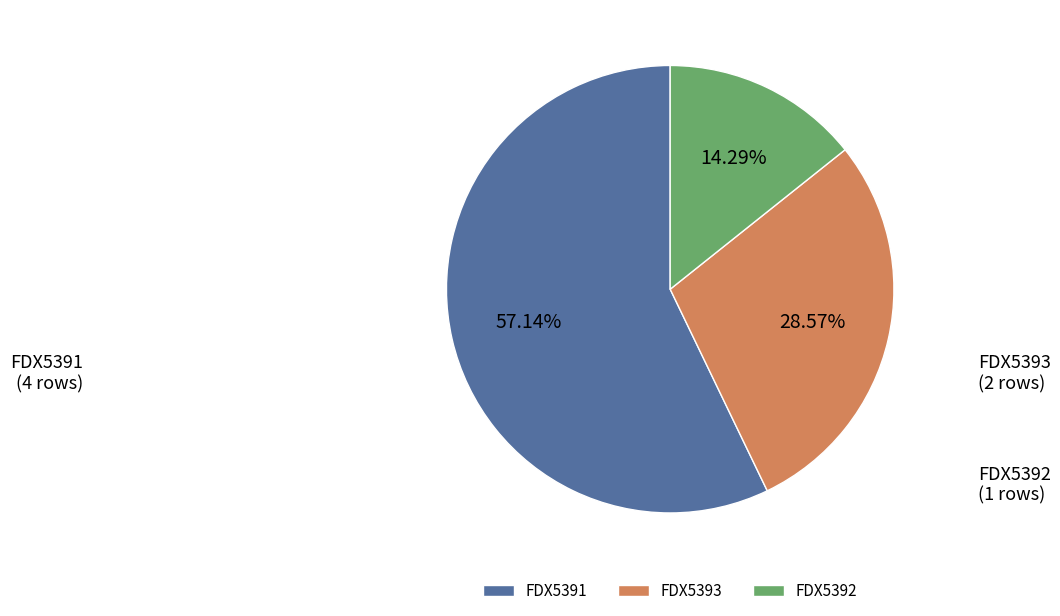

Between FDX5392 and FDX5393, which is larger?

FDX5393